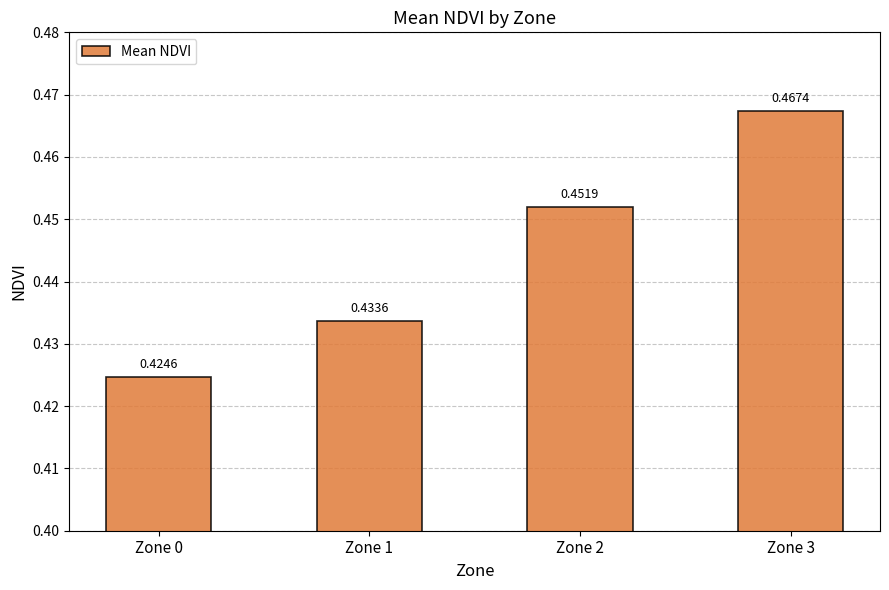

Count the number of data series in this chart.

1